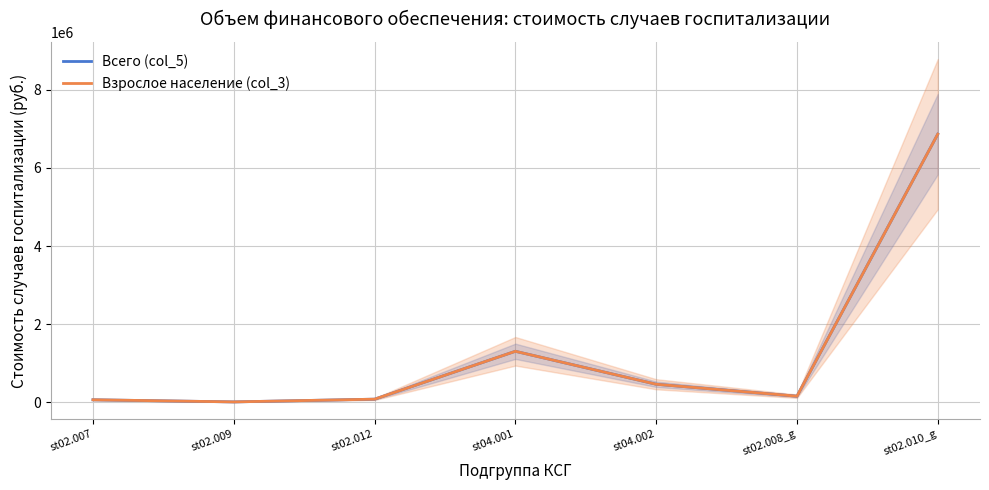

How many interior local peaks does the Взрослое население (col_3) series have?

1